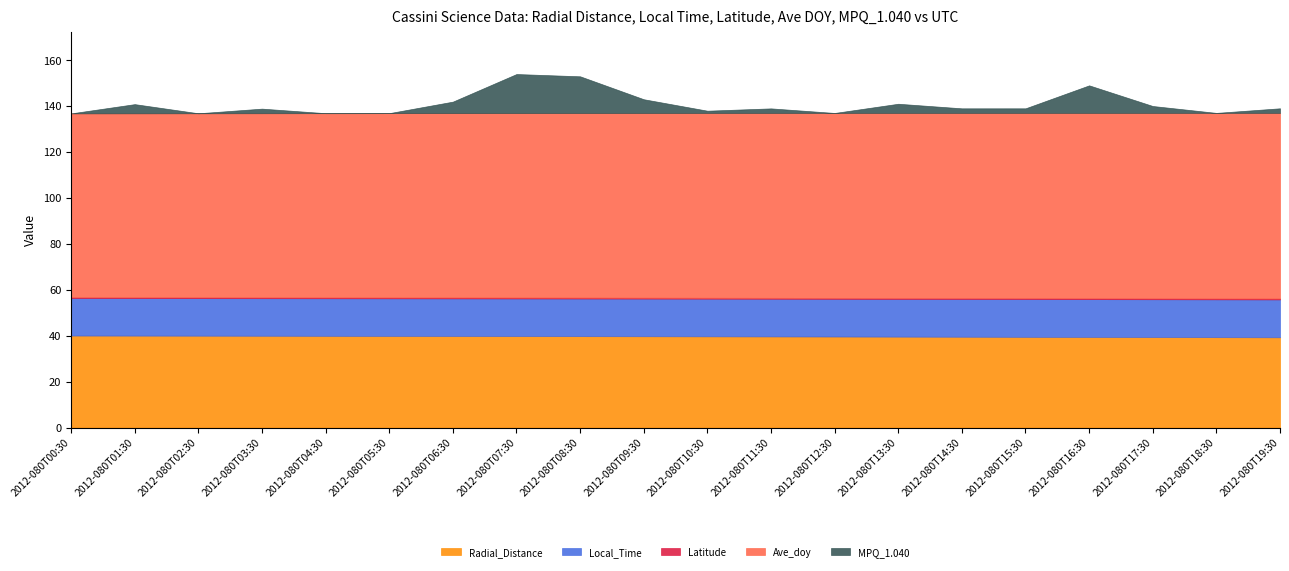

Where is Radial_Distance nearest to the value 39?

2012-080T19:30